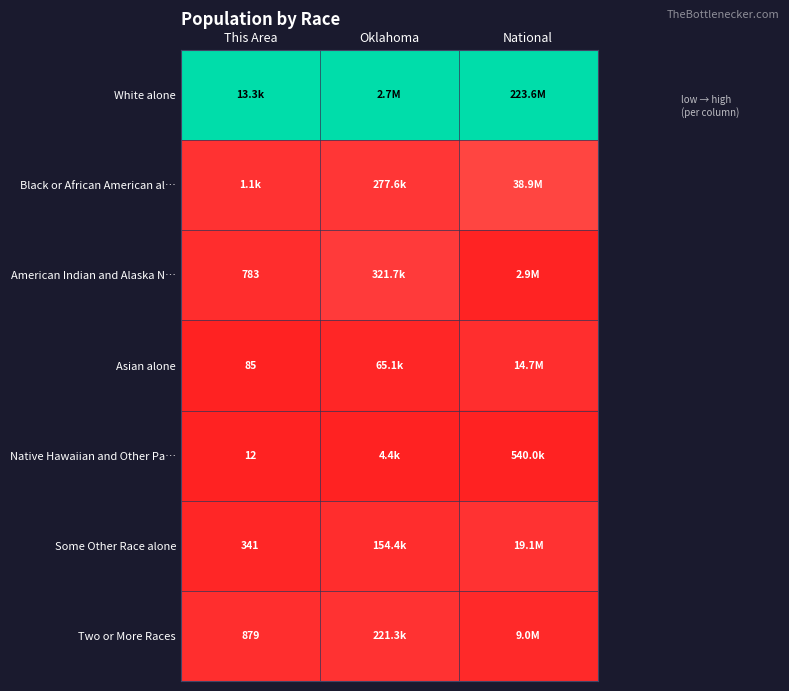

True or false: American Indian and Alaska N… has a value of 0.0 at National.

False